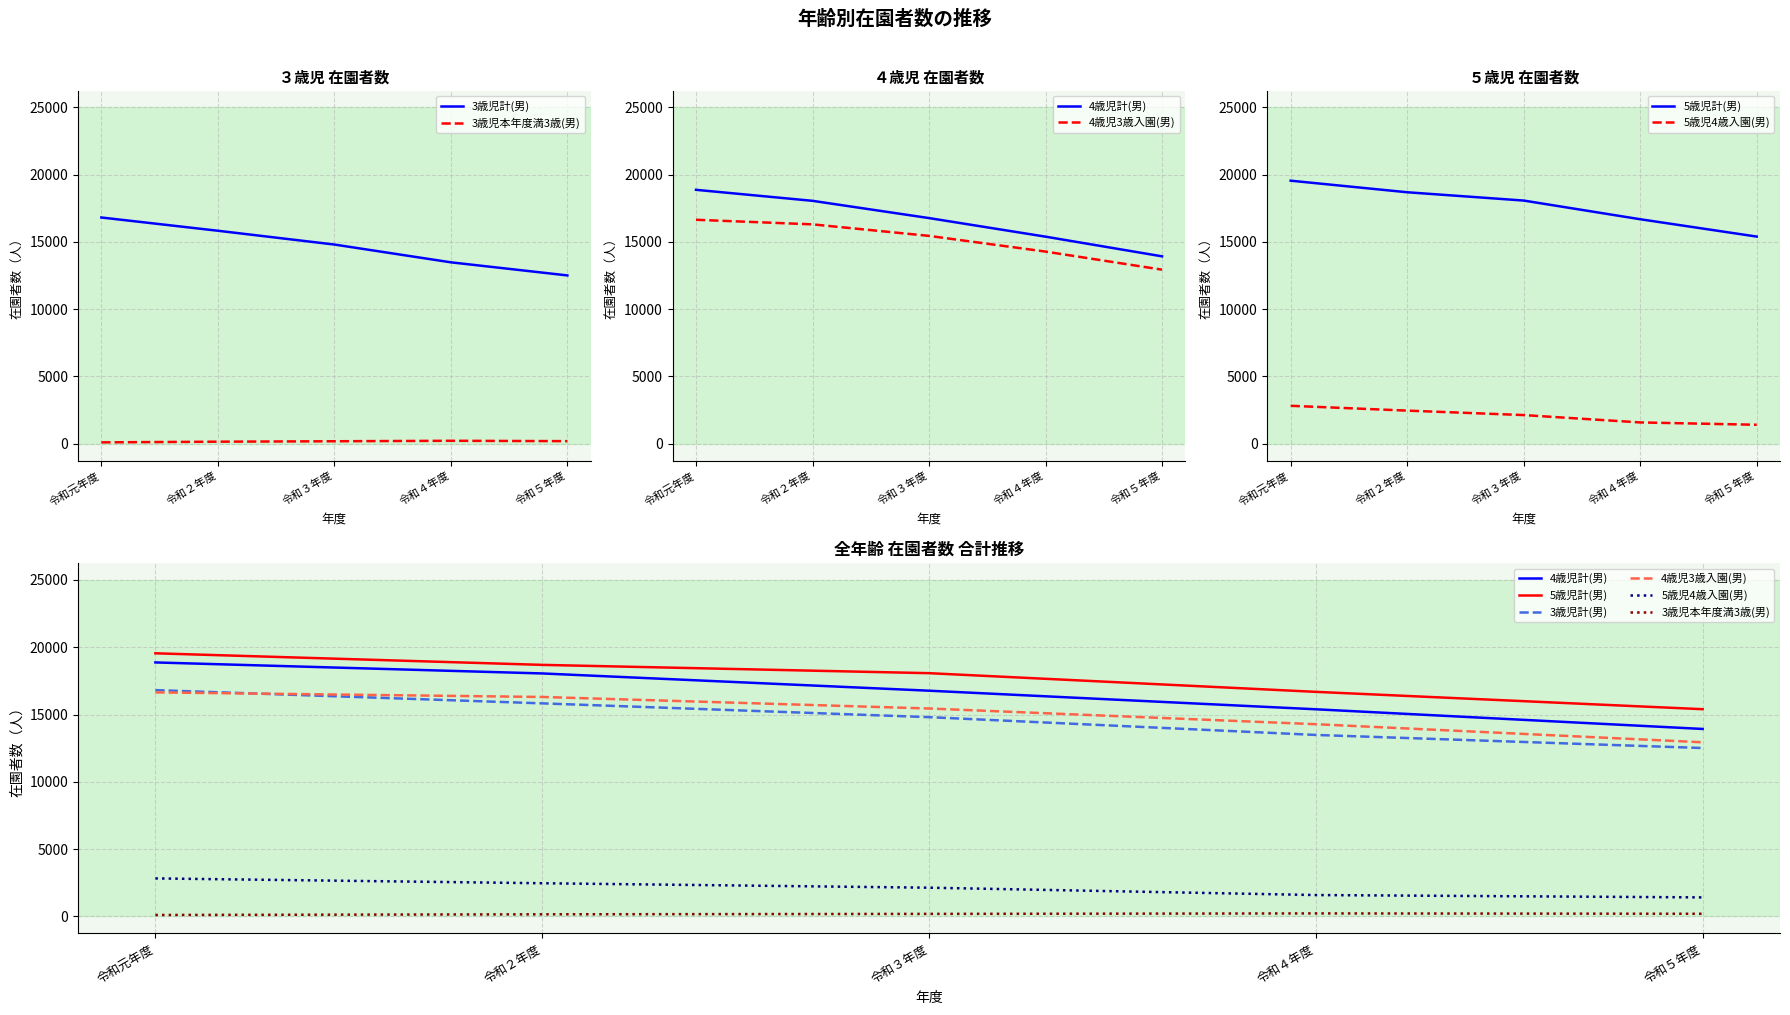

Rank the categories by 3歳児本年度満3歳(男) value from lowest to highest.

令和元年度, 令和２年度, 令和３年度, 令和５年度, 令和４年度